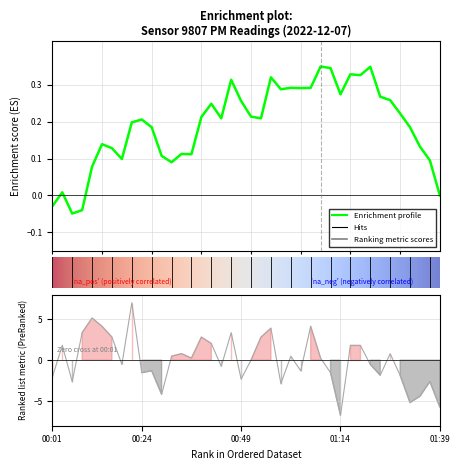

What is the minimum value shown in the chart?

-6.7